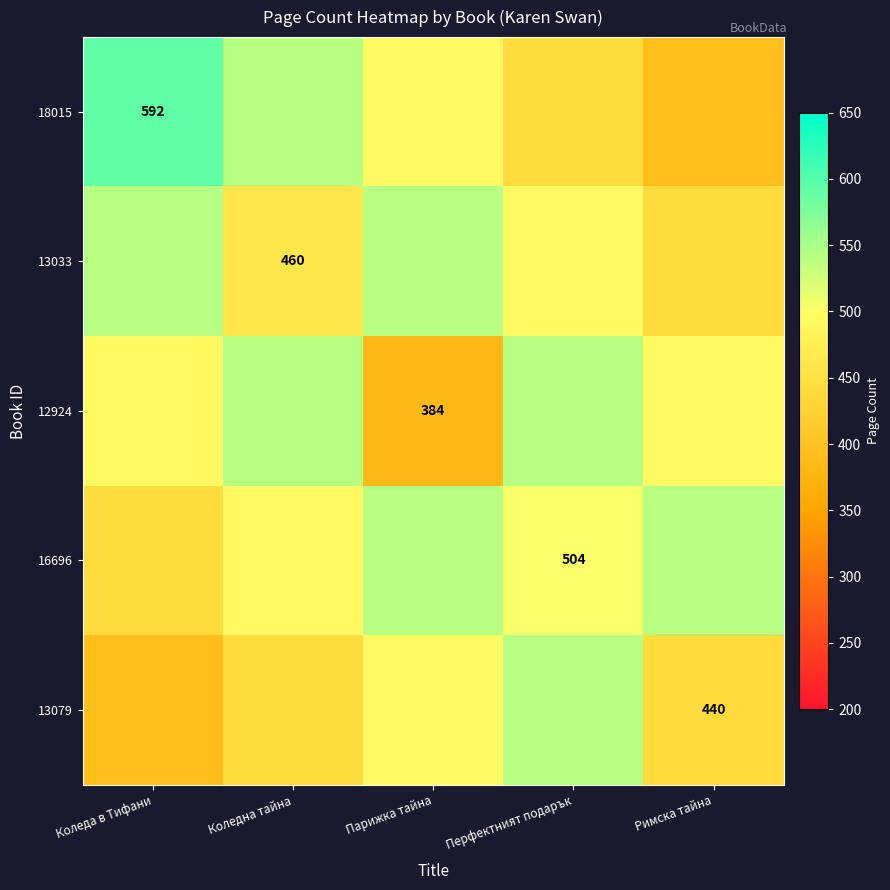

Which category has the highest value across all series?

Коледа в Тифани